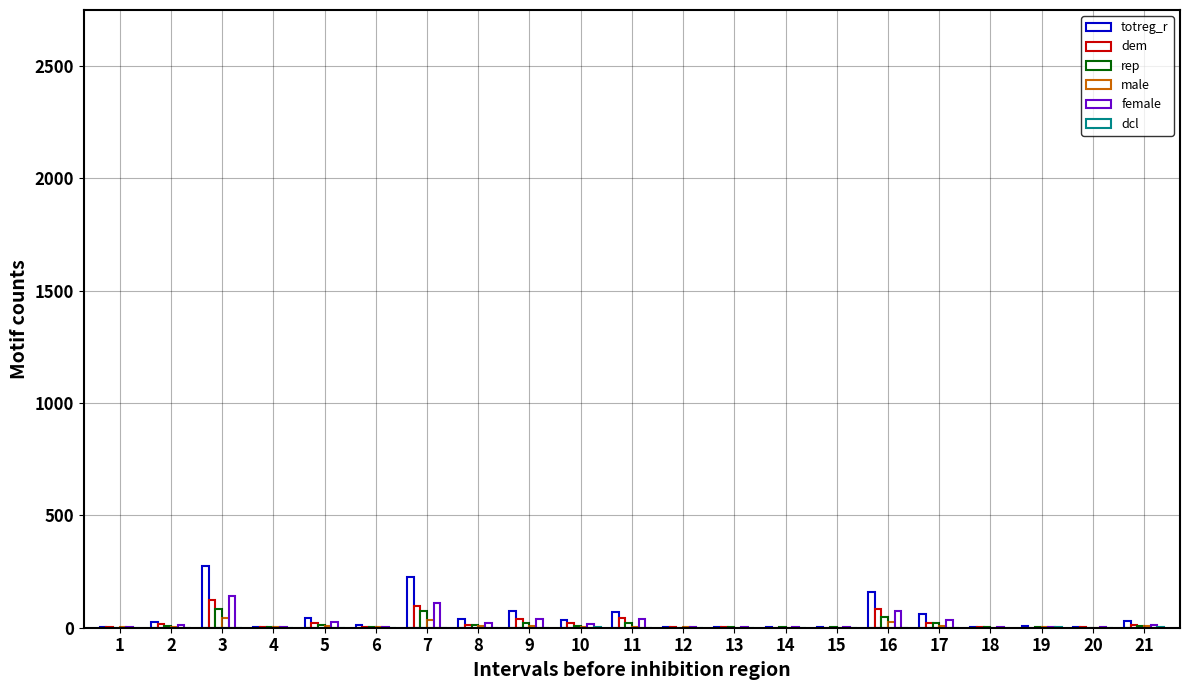

Is it true that dem equals 82 at 16?

True